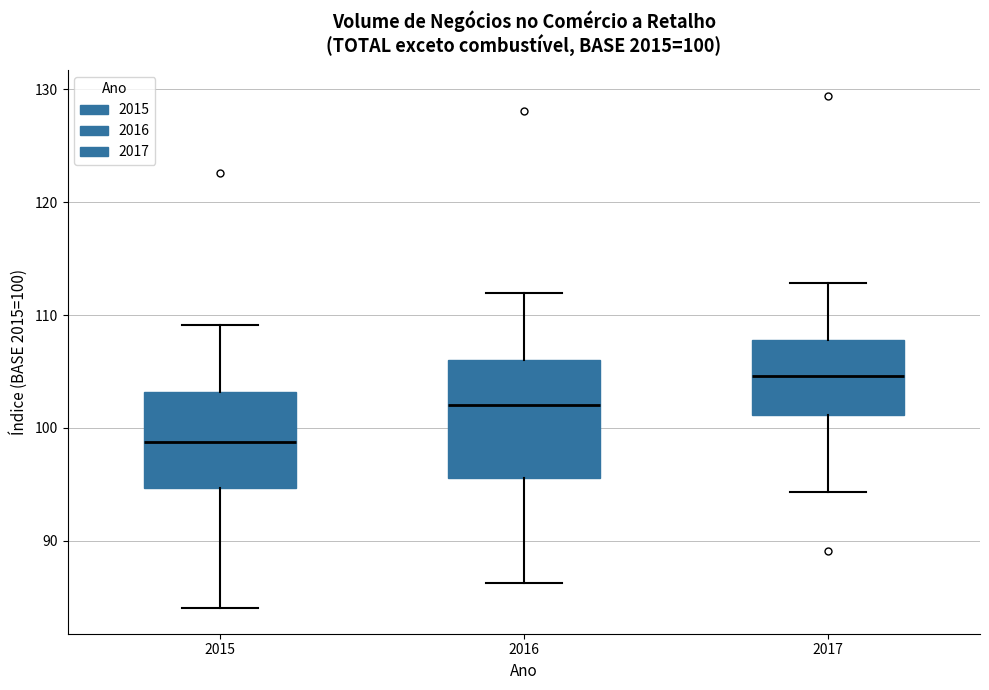

Which box is the tallest, from its lower edge to its upper edge?

2016